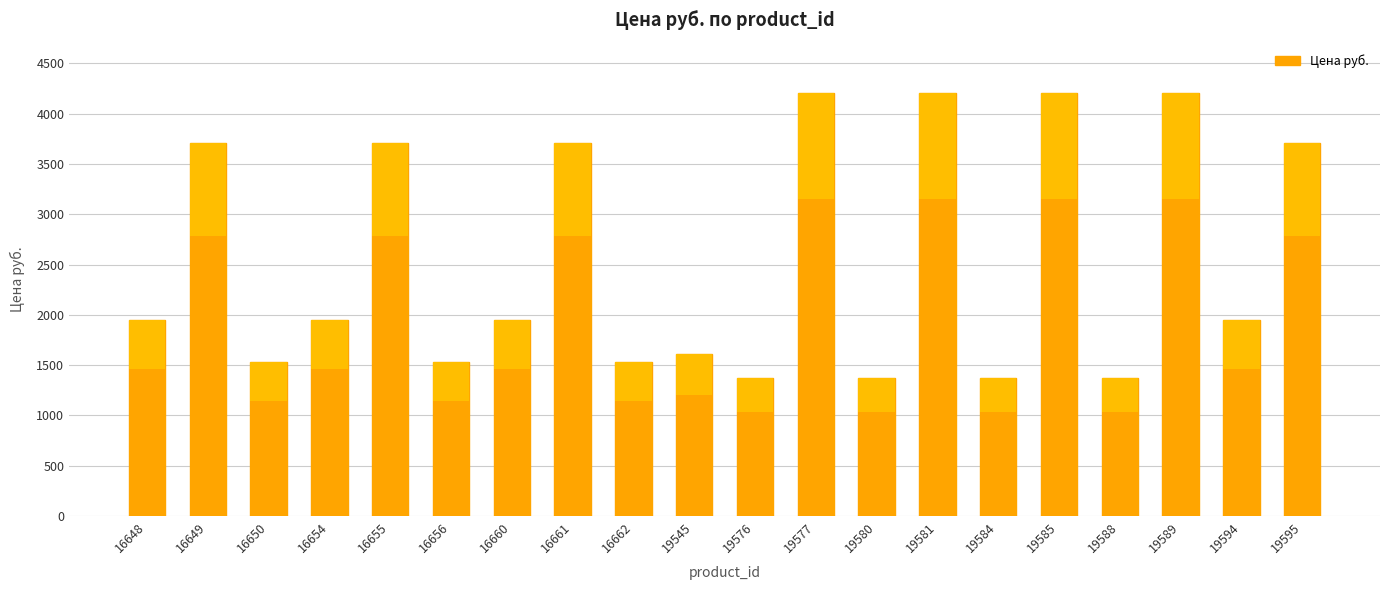

Is it true that the value at 16660 is 1946.7?

True